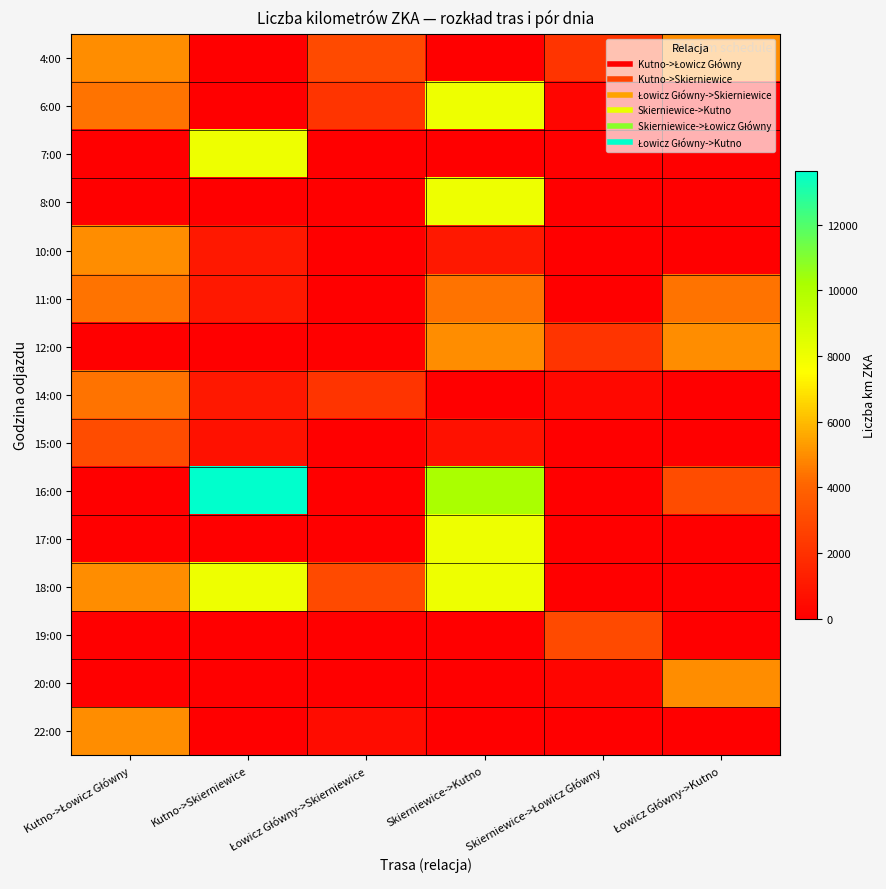

Rank the series by their maximum value, from highest to lowest.

16:00, 6:00, 7:00, 8:00, 17:00, 18:00, 4:00, 10:00, 12:00, 20:00, 22:00, 11:00, 14:00, 15:00, 19:00